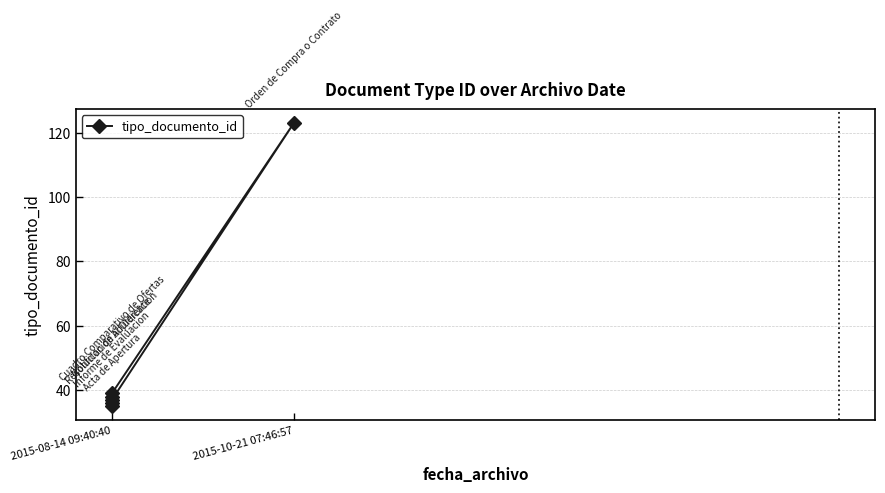

Where does the data first go above 38?

2015-08-14 09:40:40